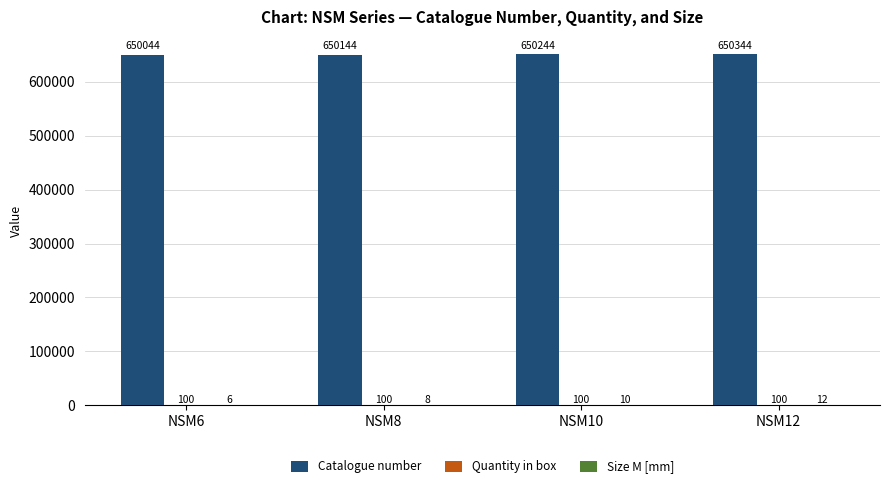

What is the sum of all Catalogue number values?

2600776